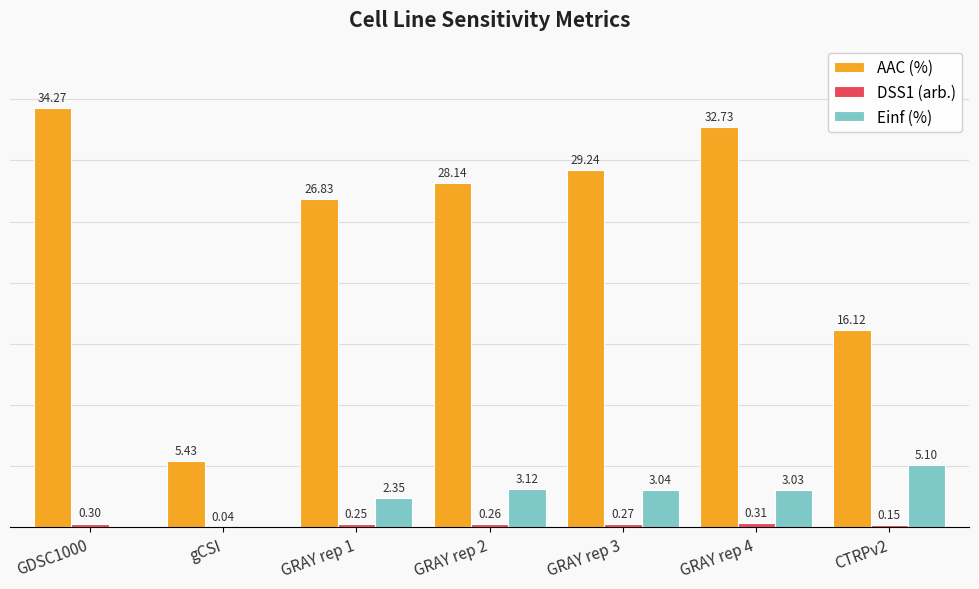

Which series changed the most between GRAY rep 1 and CTRPv2?

AAC (%)